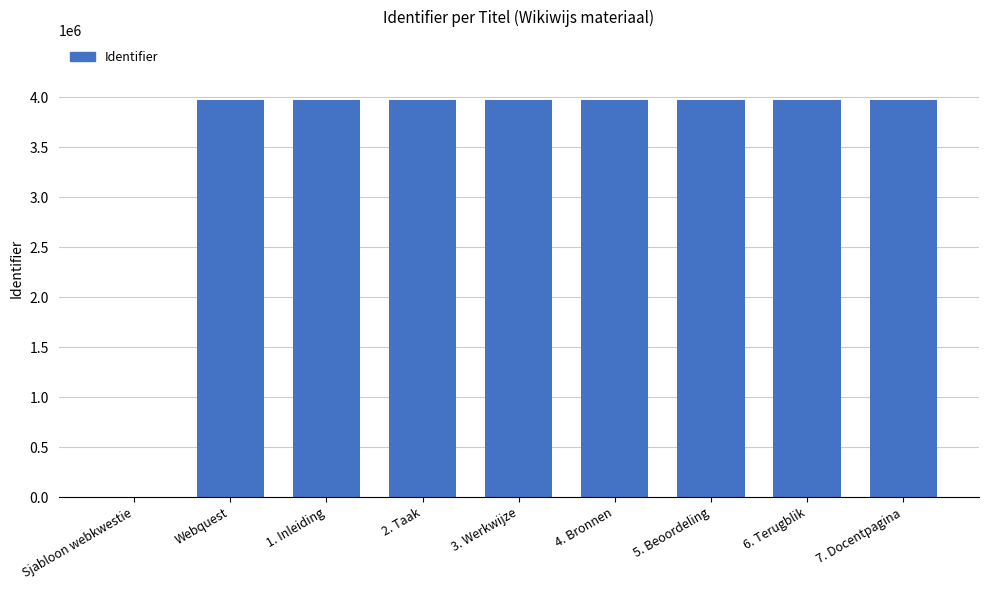

What is the average value?

3536526